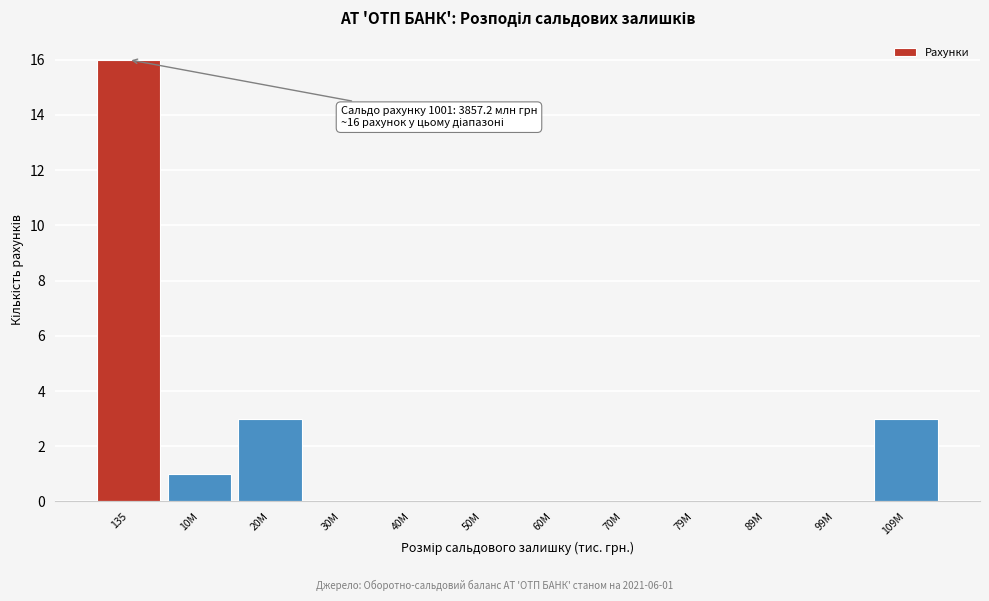

Reading right to left, transcribe all the data shown in this chart.

109M=3	99M=0	89M=0	79M=0	70M=0	60M=0	50M=0	40M=0	30M=0	20M=3	10M=1	135=16